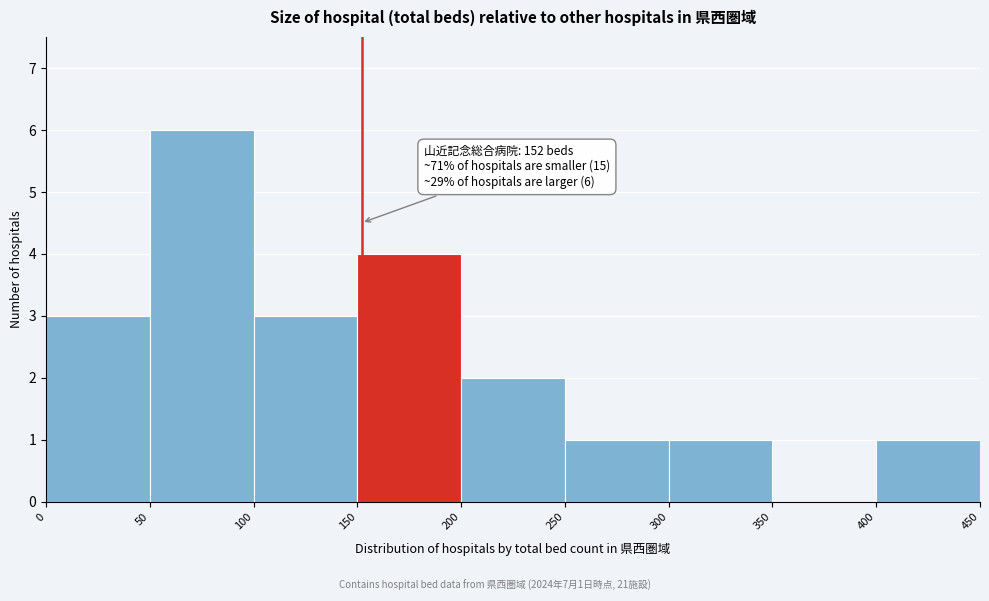

Which range on the x-axis has the tallest bar?

50 to 100